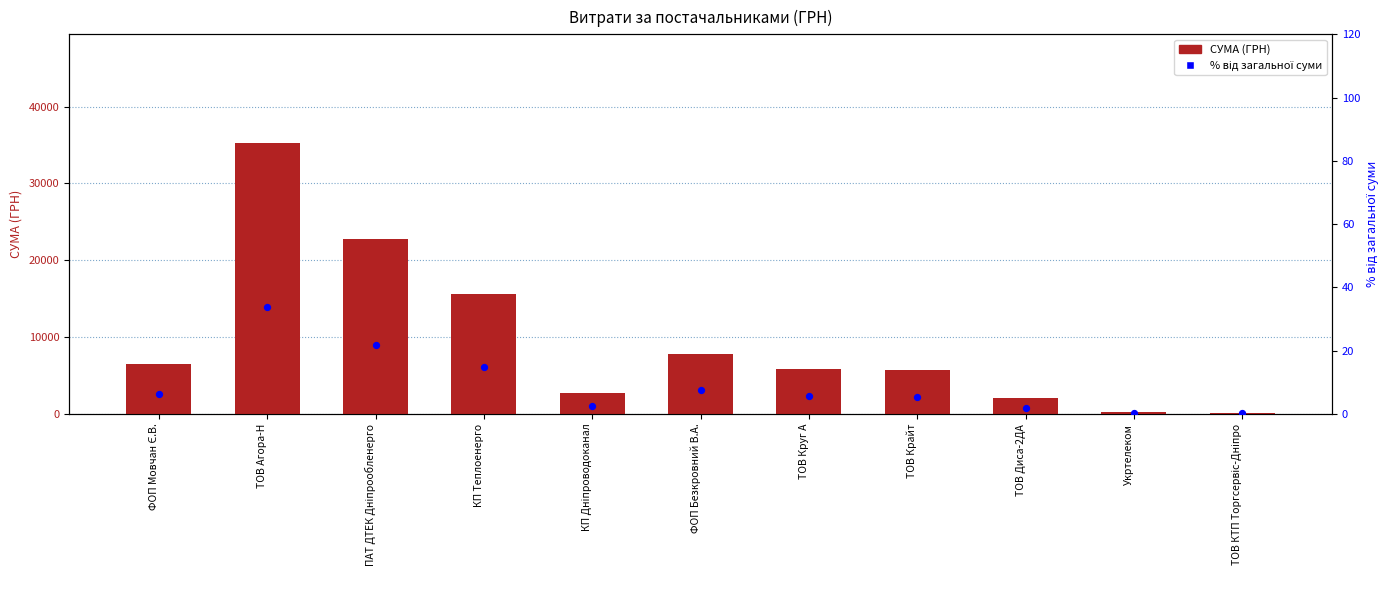

Is the value of СУМА (ГРН) at ФОП Мовчан Є.В. greater than the value of % від загальної суми at ТОВ Агора-Н?

Yes